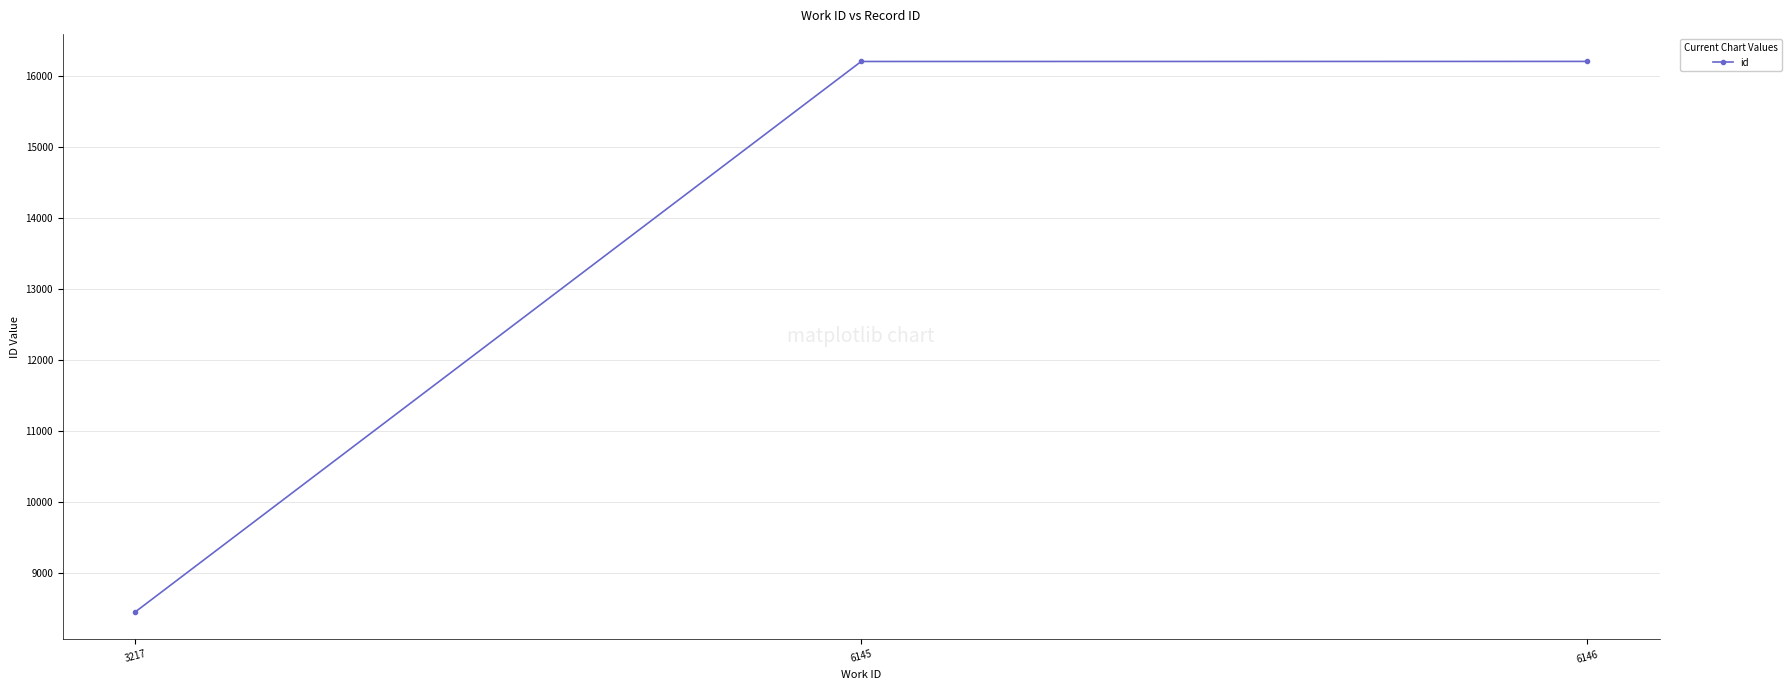

Read the value at 6146, to the nearest 50.

16200